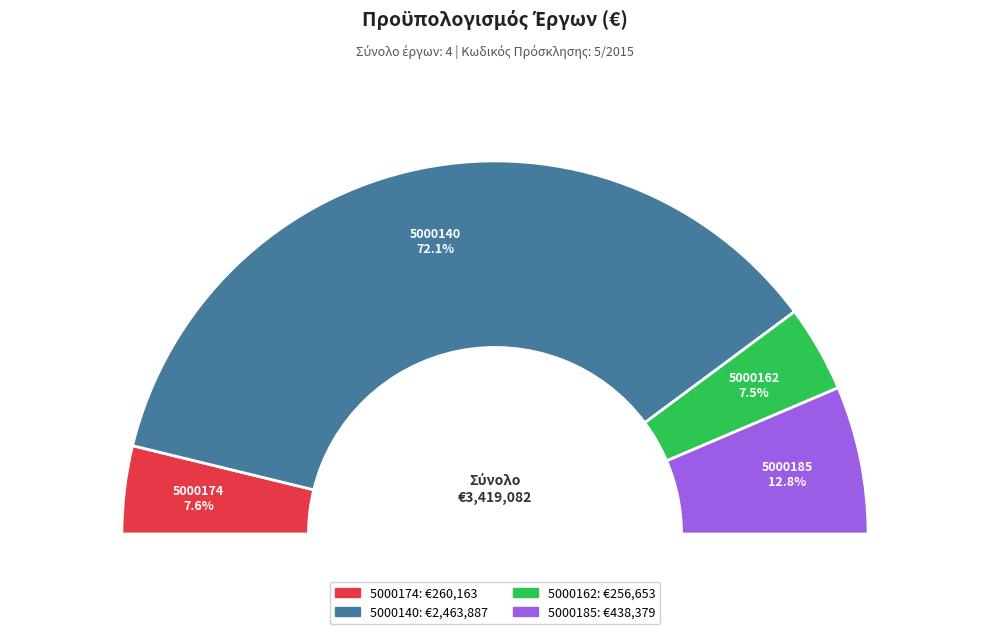

To the nearest percent, what is the difference between the largest and smallest slice percentages?

65%